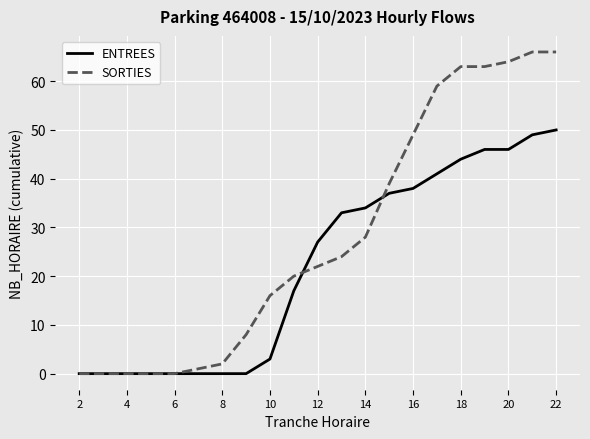

Rank the series by their maximum value, from highest to lowest.

SORTIES, ENTREES